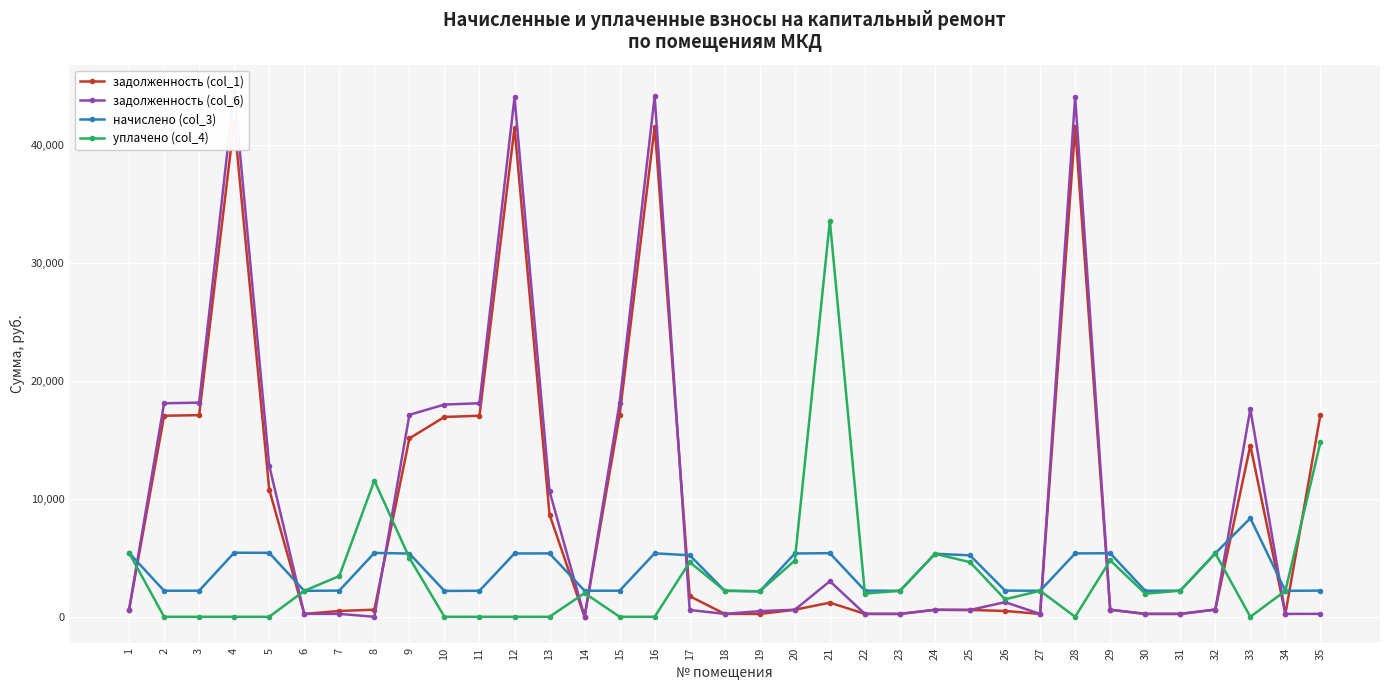

How many intersections are there between задолженность (col_6) and уплачено (col_4)?

10